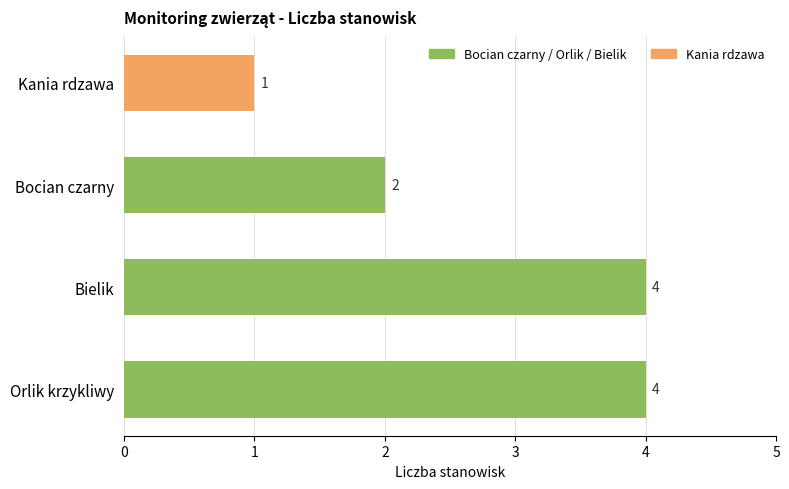

List the labels in order of value, largest first.

Orlik krzykliwy, Bielik, Bocian czarny, Kania rdzawa